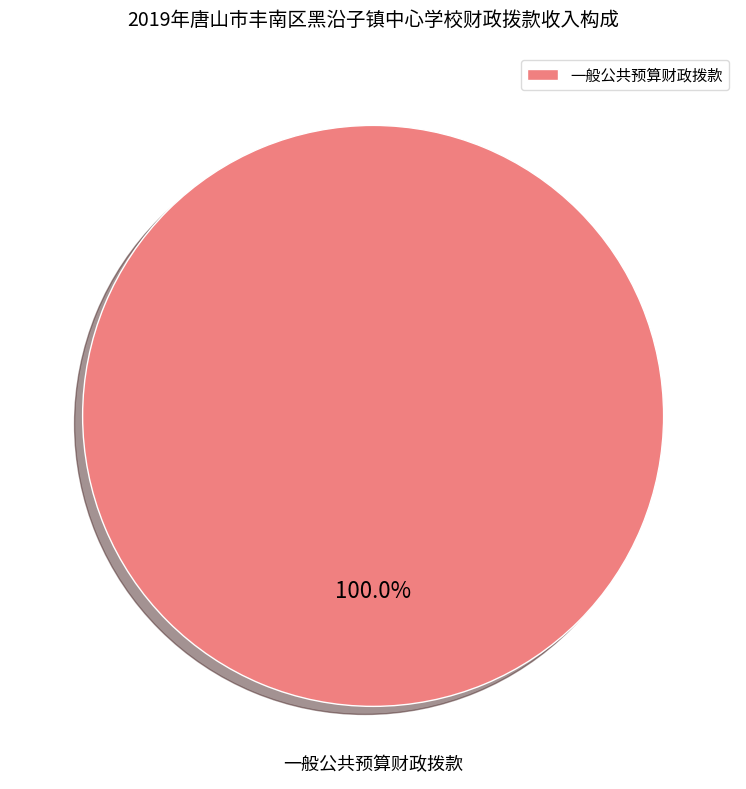

Rank the categories by value from lowest to highest.

一般公共预算财政拨款